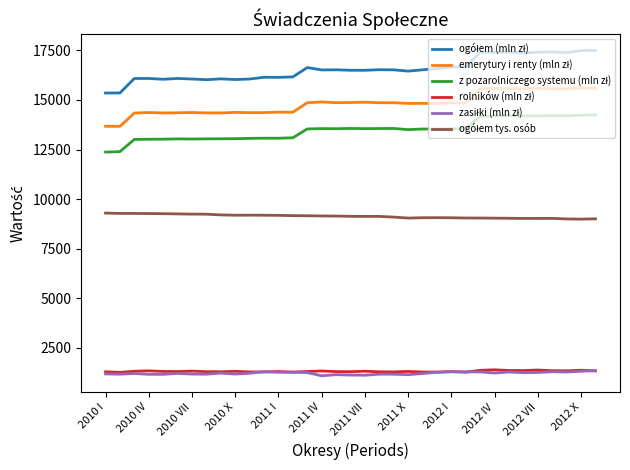

What is the minimum value shown in the chart?

1099.3